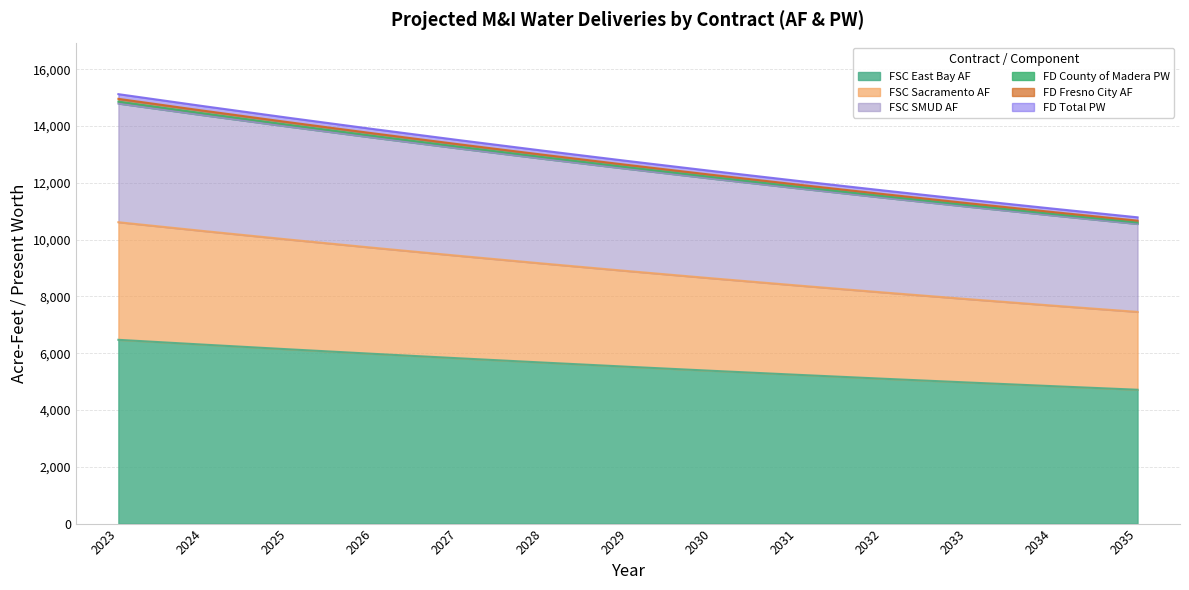

True or false: FD Total PW has a value of 11938.8 at 2031.

True